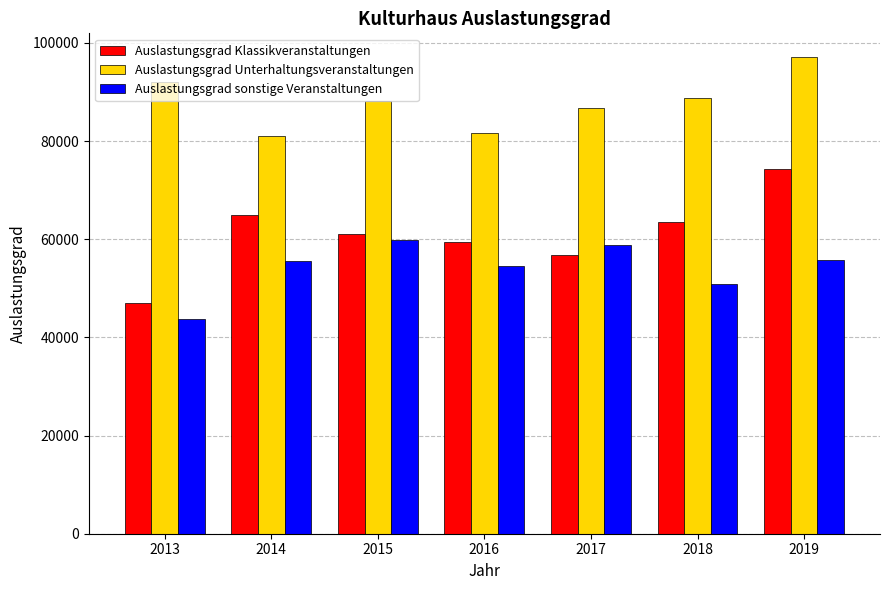

How many values in the Auslastungsgrad sonstige Veranstaltungen series are below 55597?

3